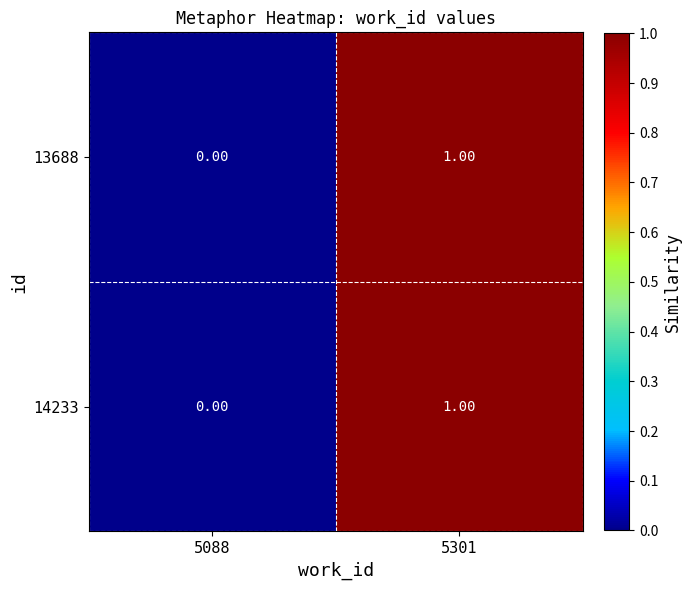

Which label corresponds to the largest value in the chart?

5301